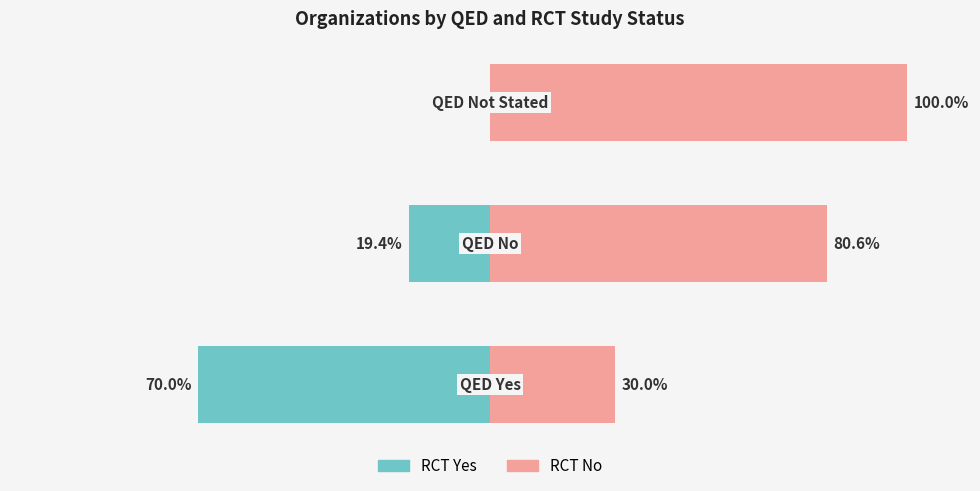

How many values in the RCT No series exceed 80?

2